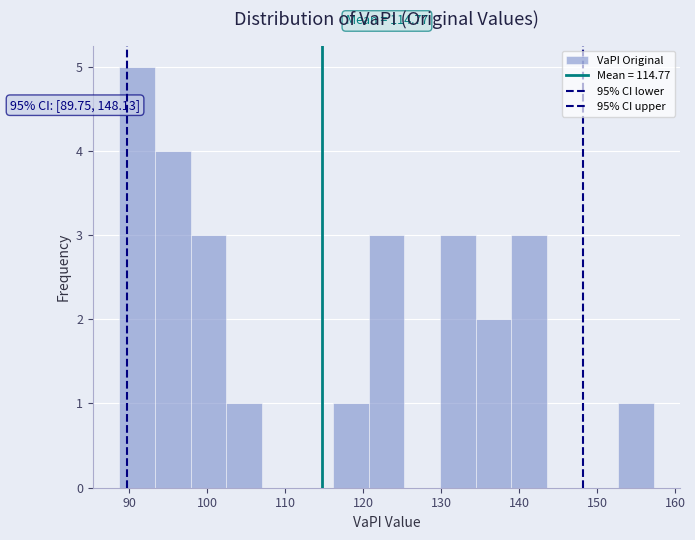

Over which range of the x-axis is the bar tallest?

89 to 93